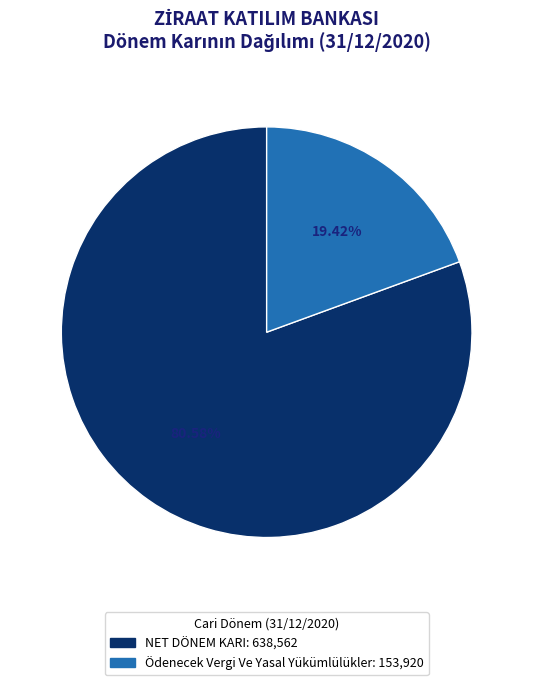

Count the number of slices in the pie.

2